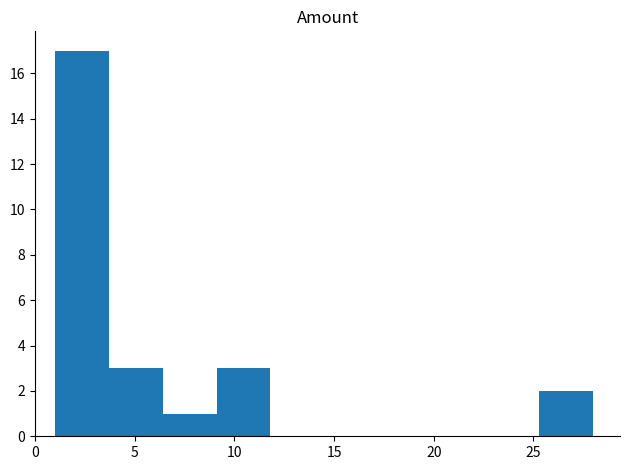

Reading left to right, list every bar in this chart as the range it spans on the x-axis followed by its height. Neither the bar edges nor the heights are printed on the chart, so give them approximately, as read against the axes.

1.0 to 3.7: 17
3.7 to 6.4: 3
6.4 to 9.1: 1
9.1 to 11.8: 3
11.8 to 14.5: 0
14.5 to 17.2: 0
17.2 to 19.9: 0
19.9 to 22.6: 0
22.6 to 25.3: 0
25.3 to 28.0: 2